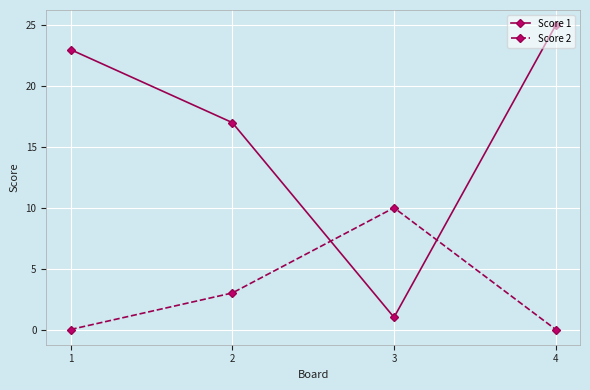

Is this an area chart (filled region under the line)?

No